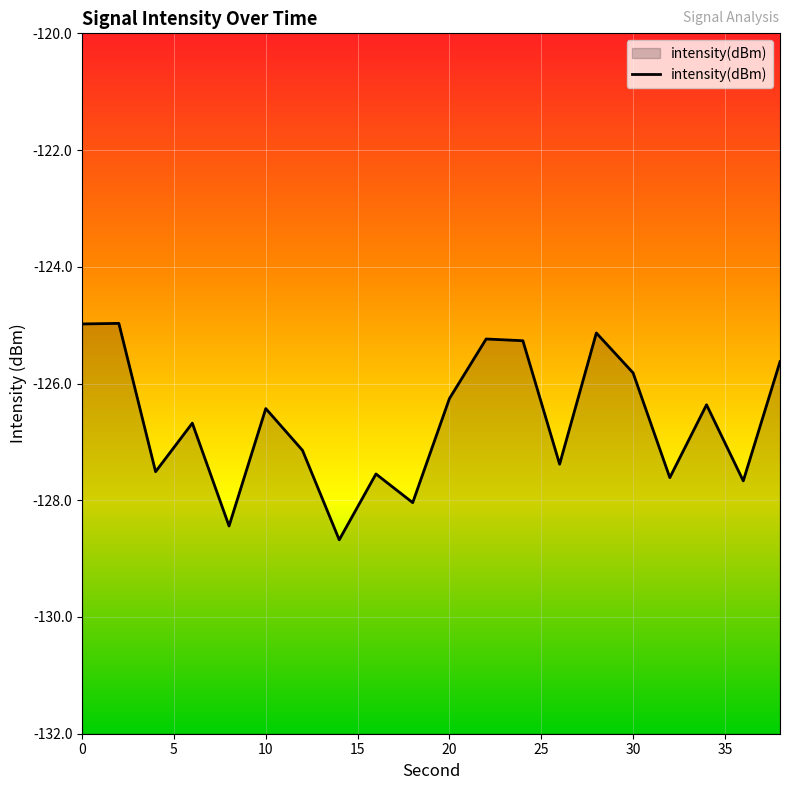

How many series are shown in this chart?

1